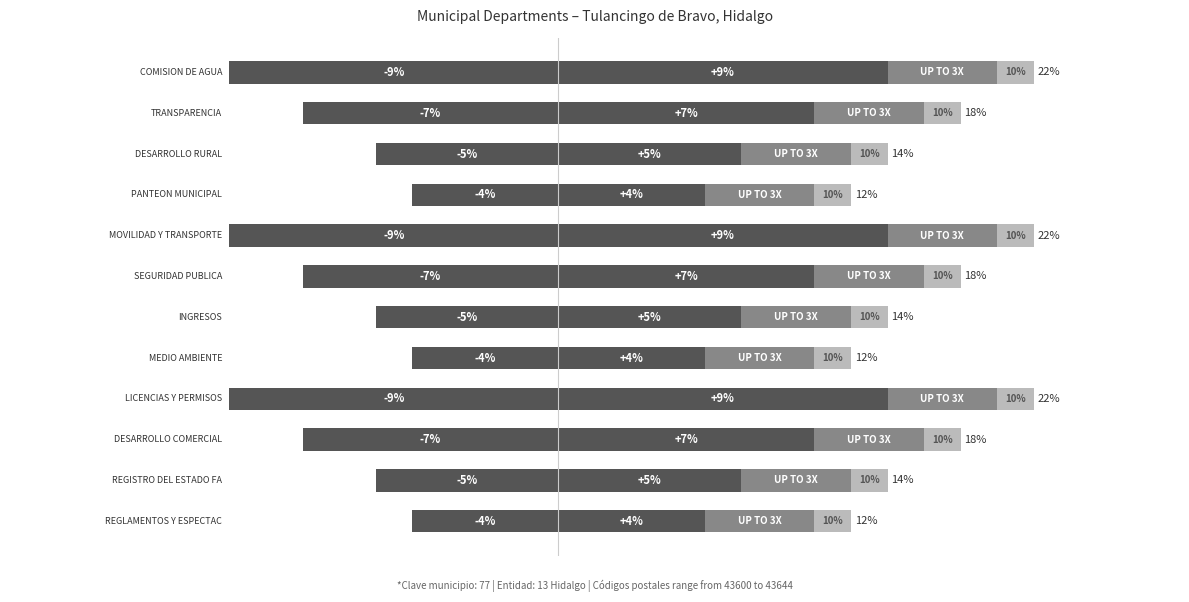

How many data points does each series have?

12